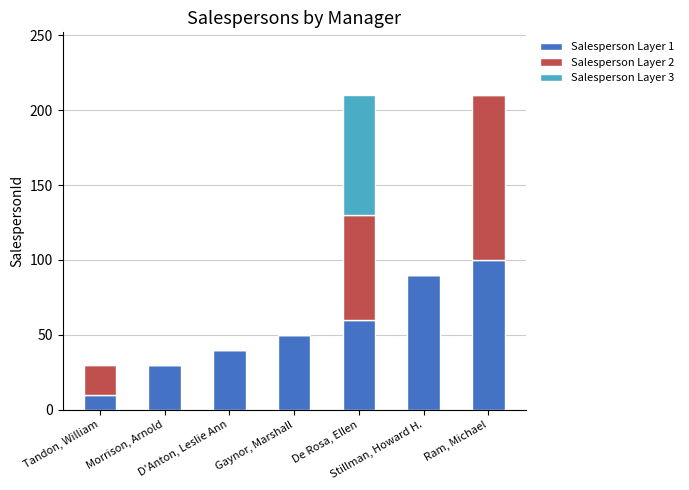

How many Salesperson Layer 1 values are between 30 and 90?

5